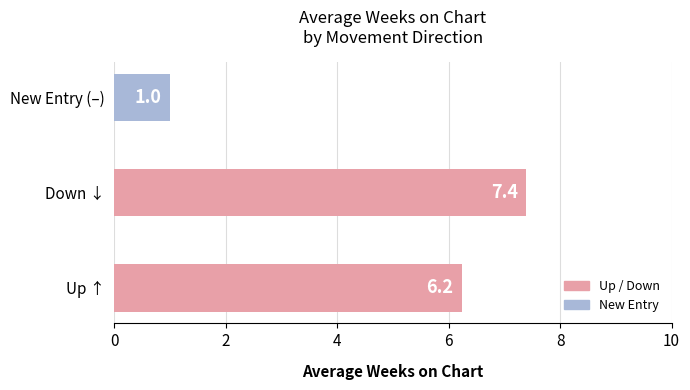

Count the number of categories in the chart.

3